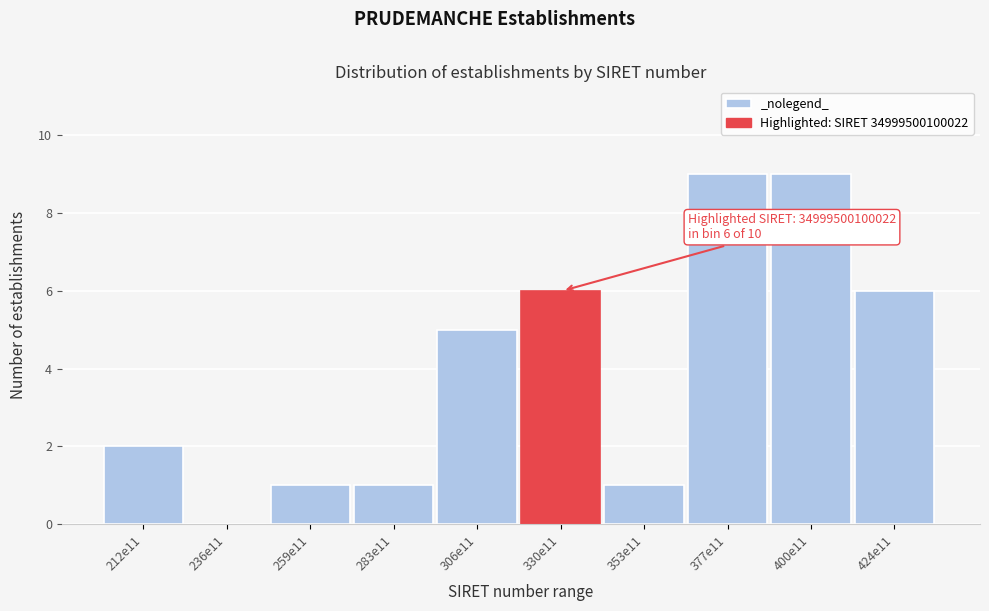

Reading left to right, list all the values displayed in this chart.

212e11=2	236e11=0	259e11=1	283e11=1	306e11=5	330e11=6	353e11=1	377e11=9	400e11=9	424e11=6